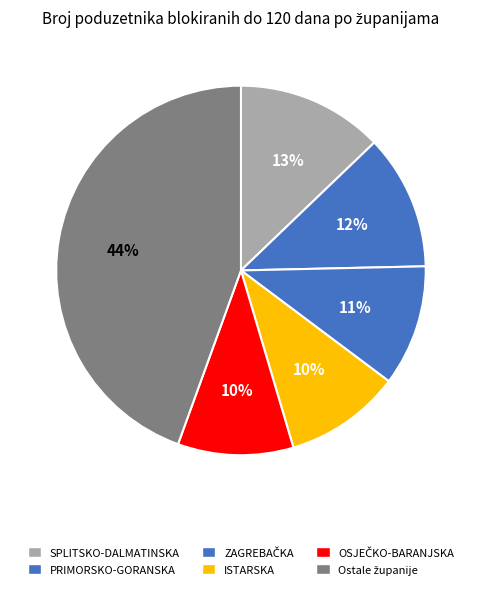

How many slices are in this pie chart?

6